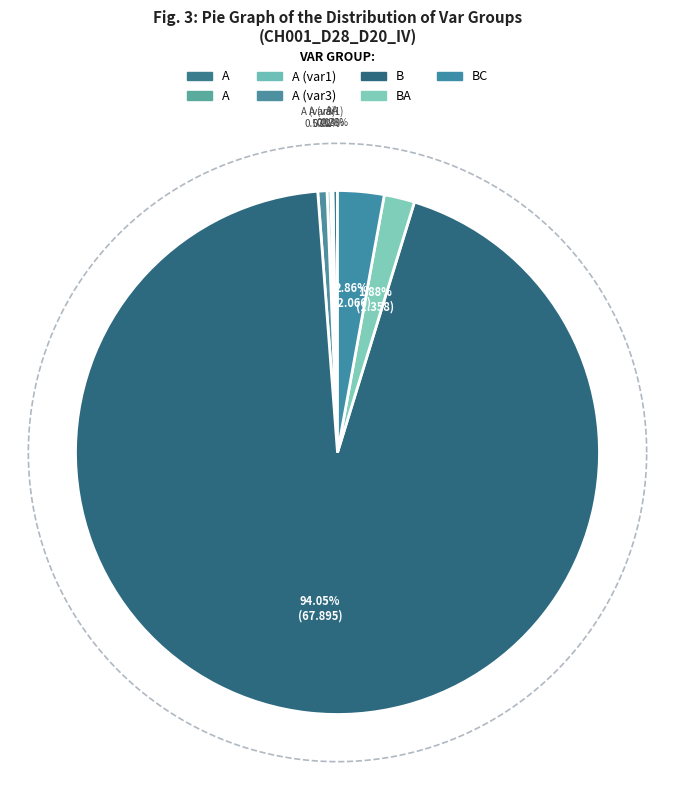

Combined, do A and A (var3) account for over 50%?

No